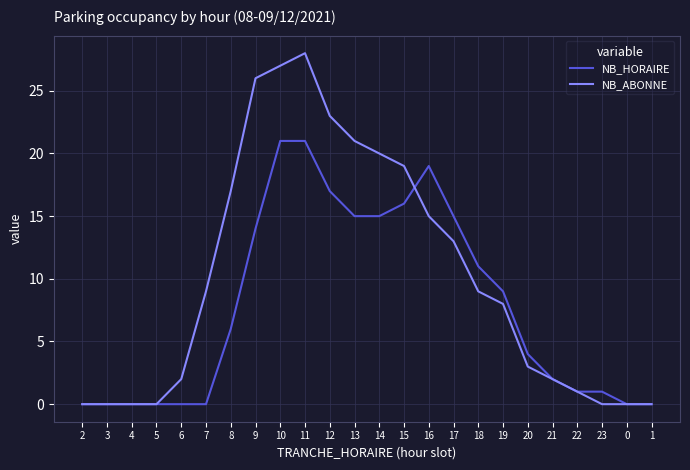

Is the value of NB_HORAIRE at 9 greater than the value of NB_ABONNE at 23?

Yes